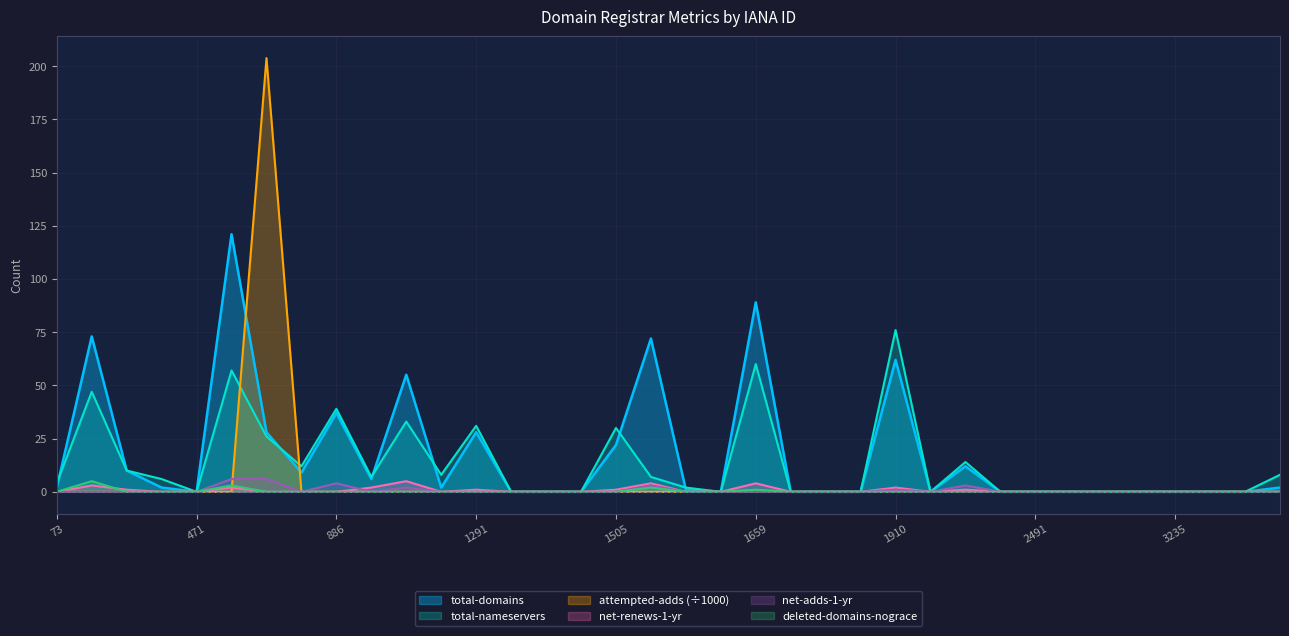

Reading right to left, transcribe all the data shown in this chart.

total-domains: 2.0	0.0	0.0	0.0	0.0	0.0	0.0	0.0	0.0	12.0	0.0	62.0	0.0	0.0	0.0	89.0	0.0	1.0	72.0	22.0	0.0	0.0	0.0	28.0	2.0	55.0	6.0	37.0	9.0	28.0	121.0	0.0	2.0	10.0	73.0	2.0
total-nameservers: 8.0	0.0	0.0	0.0	0.0	0.0	0.0	0.0	0.0	14.0	0.0	76.0	0.0	0.0	0.0	60.0	0.0	2.0	7.0	30.0	0.0	0.0	0.0	31.0	8.0	33.0	7.0	39.0	12.0	26.0	57.0	0.0	6.0	10.0	47.0	4.0
net-adds-1-yr: 0.0	0.0	0.0	0.0	0.0	0.0	0.0	0.0	0.0	3.0	0.0	1.0	0.0	0.0	0.0	0.0	0.0	0.0	3.0	0.0	0.0	0.0	0.0	0.0	0.0	2.0	0.0	4.0	0.0	6.0	6.0	0.0	0.0	0.0	0.0	0.0
net-renews-1-yr: 0.0	0.0	0.0	0.0	0.0	0.0	0.0	0.0	0.0	1.0	0.0	2.0	0.0	0.0	0.0	4.0	0.0	0.0	4.0	1.0	0.0	0.0	0.0	1.0	0.0	5.0	2.0	0.0	0.0	0.0	2.0	0.0	0.0	1.0	3.0	0.0
attempted-adds: 0.0	0.0	0.0	0.0	0.0	0.0	0.0	0.0	0.0	0.0	0.0	0.0	0.0	0.0	0.0	0.0	0.0	0.0	0.0	0.0	0.0	0.0	0.0	0.0	0.0	0.0	0.0	0.0	0.0	203.7	0.0	0.0	0.0	0.0	0.0	0.0
deleted-domains-nograce: 0.0	0.0	0.0	0.0	0.0	0.0	0.0	0.0	0.0	0.0	0.0	0.0	0.0	0.0	0.0	1.0	0.0	0.0	2.0	0.0	0.0	0.0	0.0	0.0	0.0	0.0	0.0	0.0	0.0	0.0	3.0	0.0	0.0	0.0	5.0	0.0